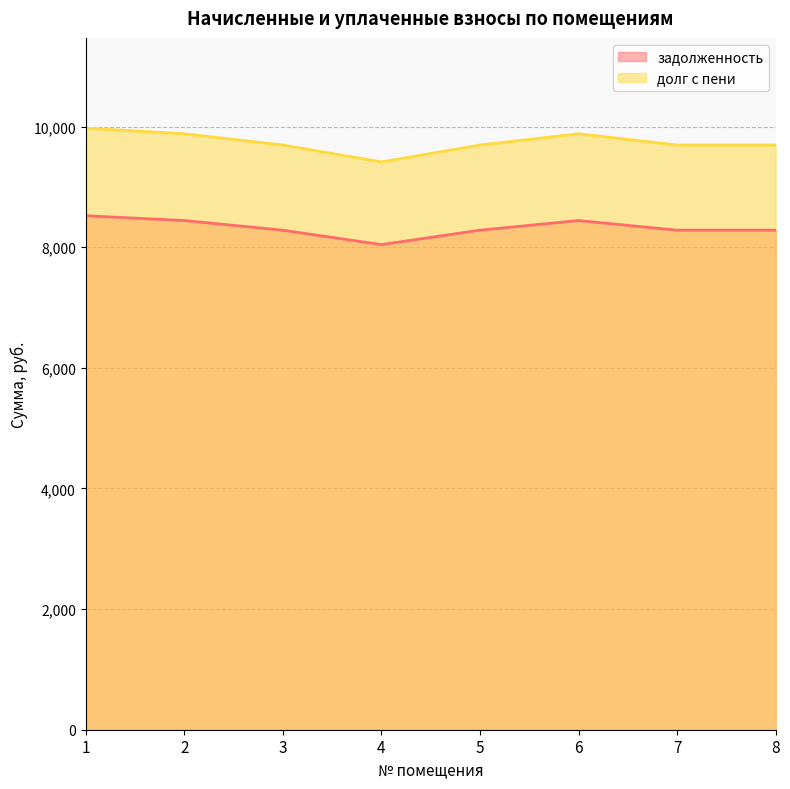

Is it true that задолженность equals 8283.4 at 5?

True